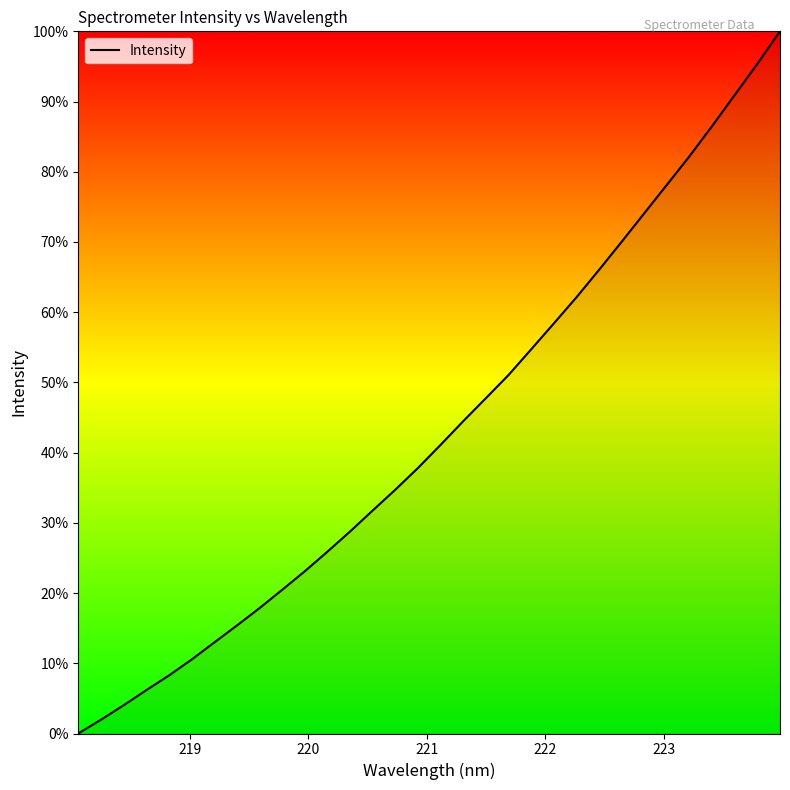

How many lines are shown in the chart?

1